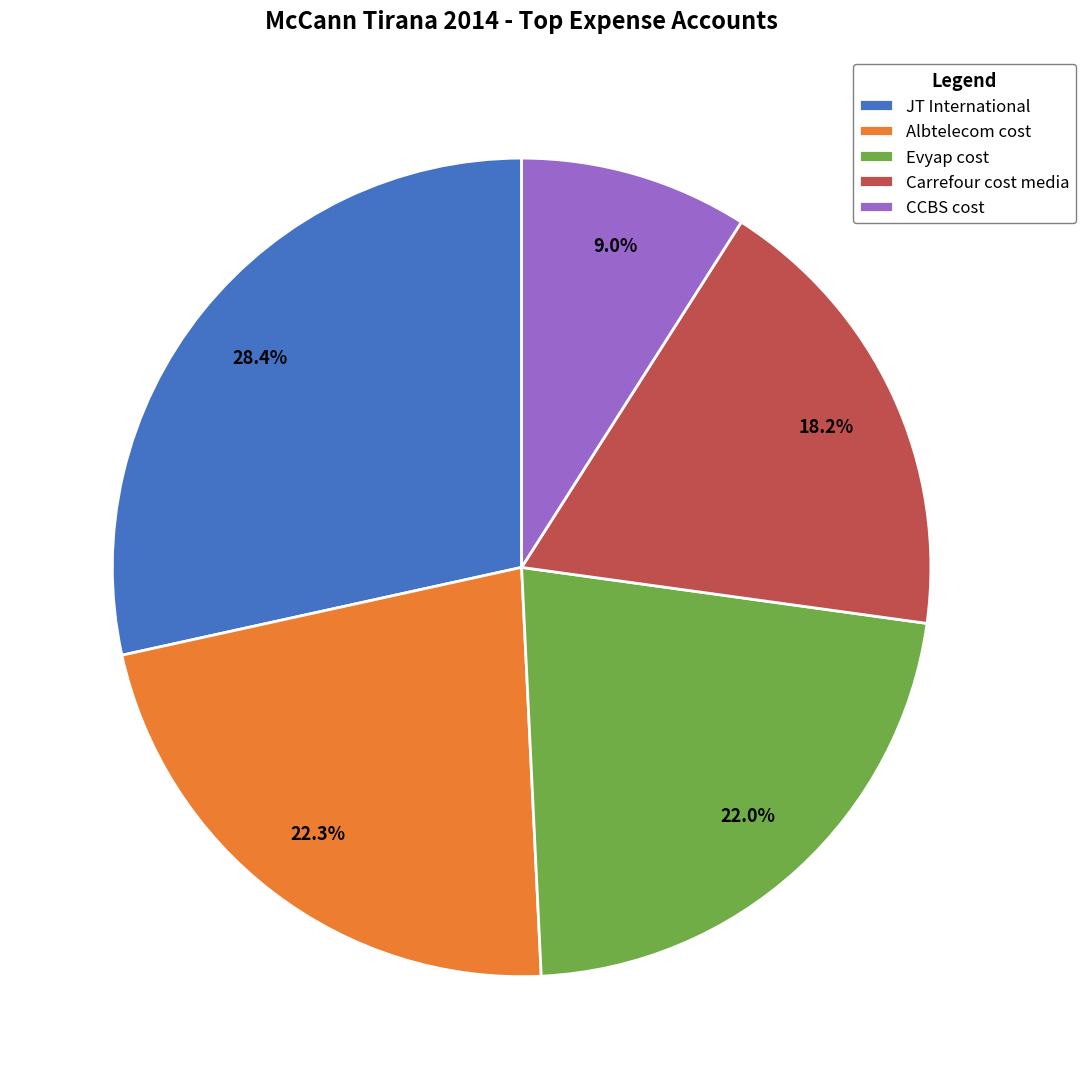

Is there any slice that represents more than half of the pie?

No